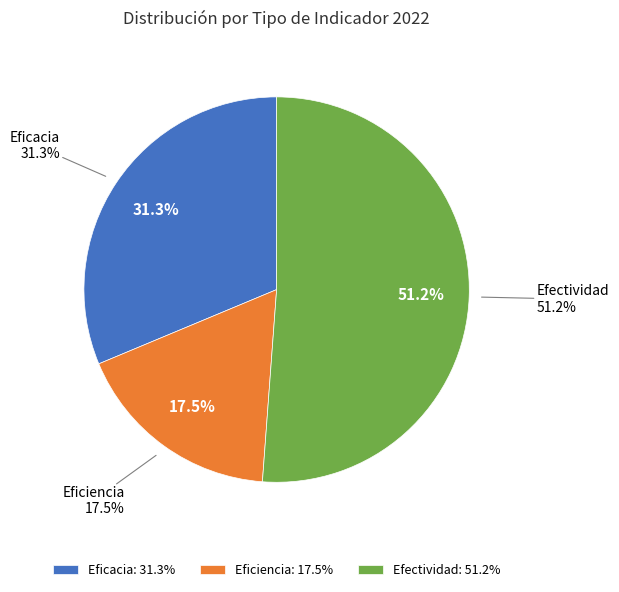

Is the sum of Eficacia and Eficiencia greater than half?

No